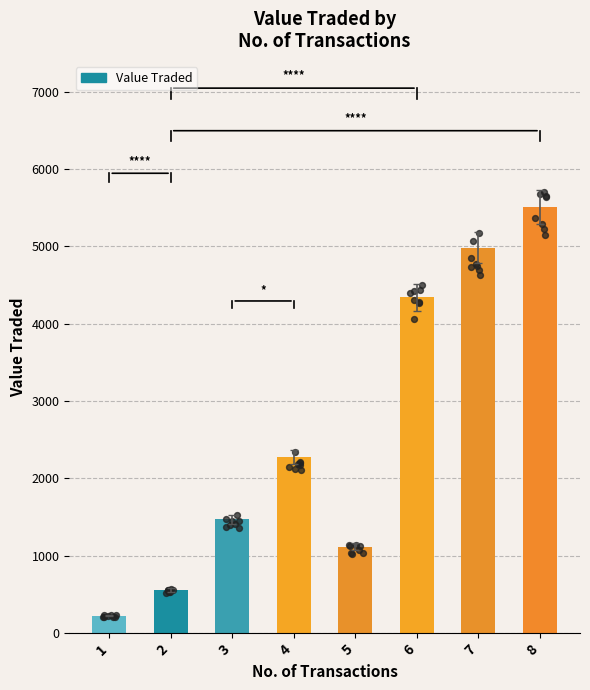

What is the ratio of the value at 4 to the value at 1?

10.1